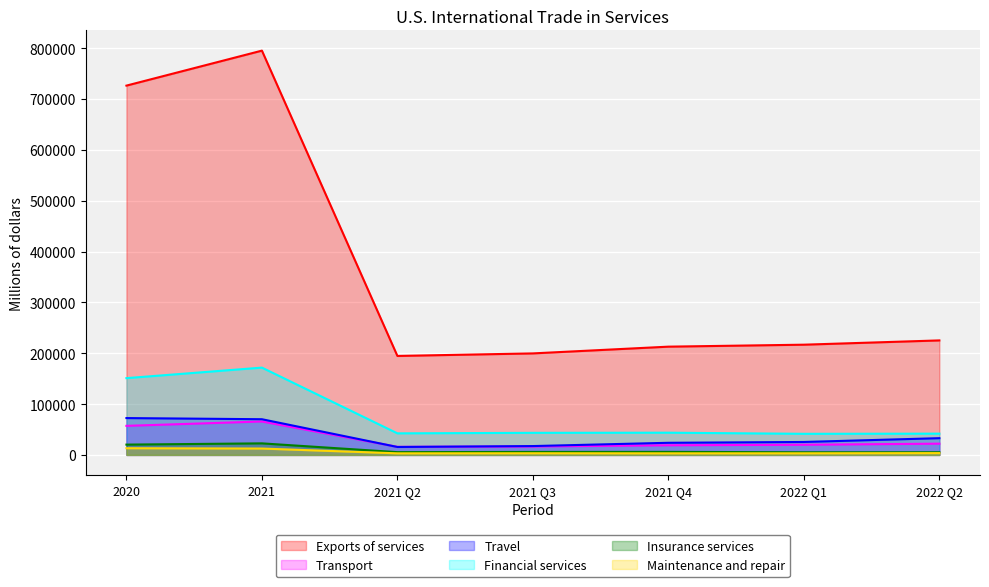

What is the spread (max minus min) of values at 2021 Q2?

191559